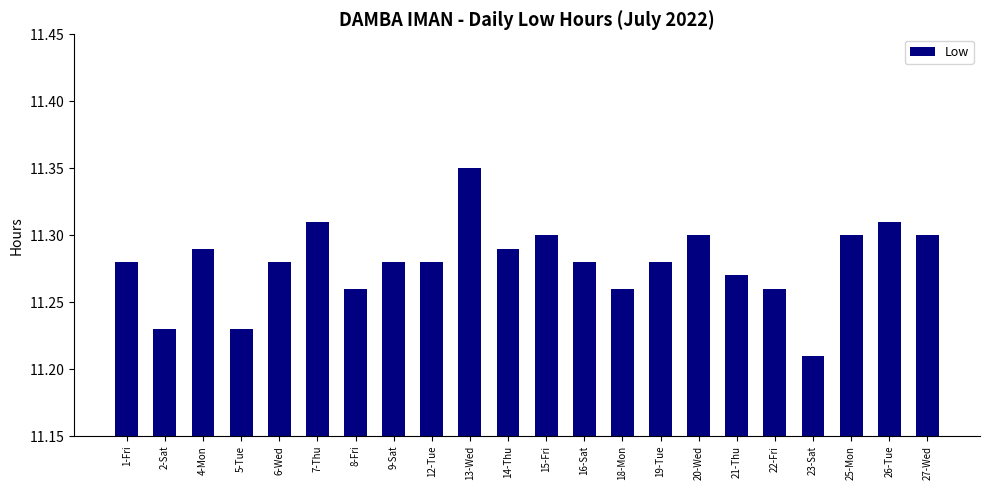

What is the label of the 17th bar from the left?

21-Thu